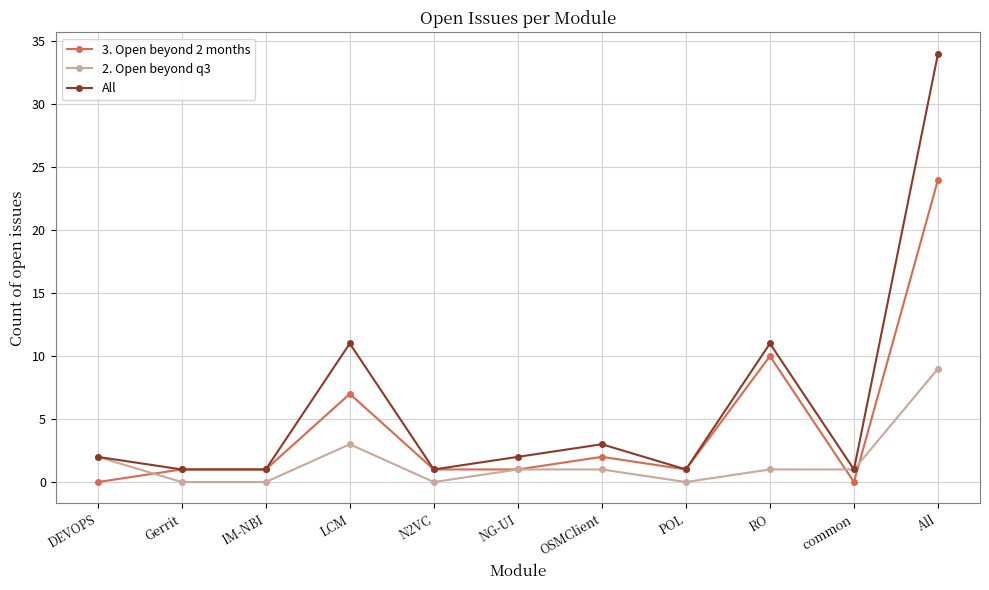

Reading right to left, transcribe all the data shown in this chart.

3. Open beyond 2 months: All=24	common=0	RO=10	POL=1	OSMClient=2	NG-UI=1	N2VC=1	LCM=7	IM-NBI=1	Gerrit=1	DEVOPS=0
2. Open beyond q3: All=9	common=1	RO=1	POL=0	OSMClient=1	NG-UI=1	N2VC=0	LCM=3	IM-NBI=0	Gerrit=0	DEVOPS=2
All: All=34	common=1	RO=11	POL=1	OSMClient=3	NG-UI=2	N2VC=1	LCM=11	IM-NBI=1	Gerrit=1	DEVOPS=2